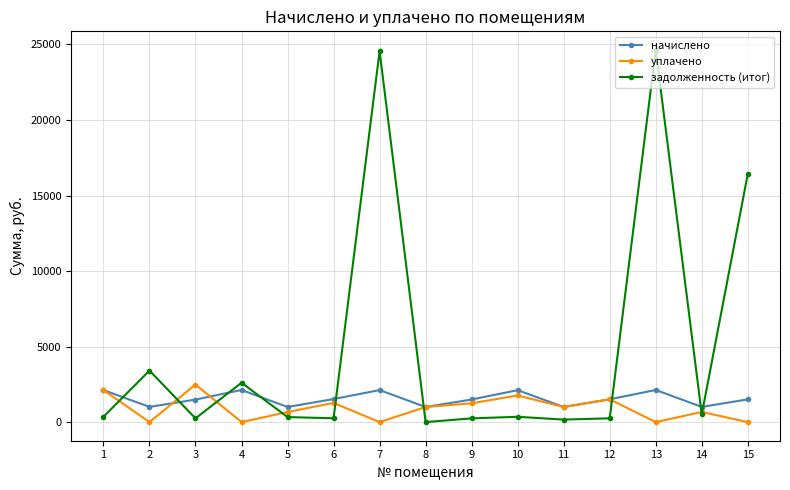

Which series has the widest spread of values?

задолженность (итог)